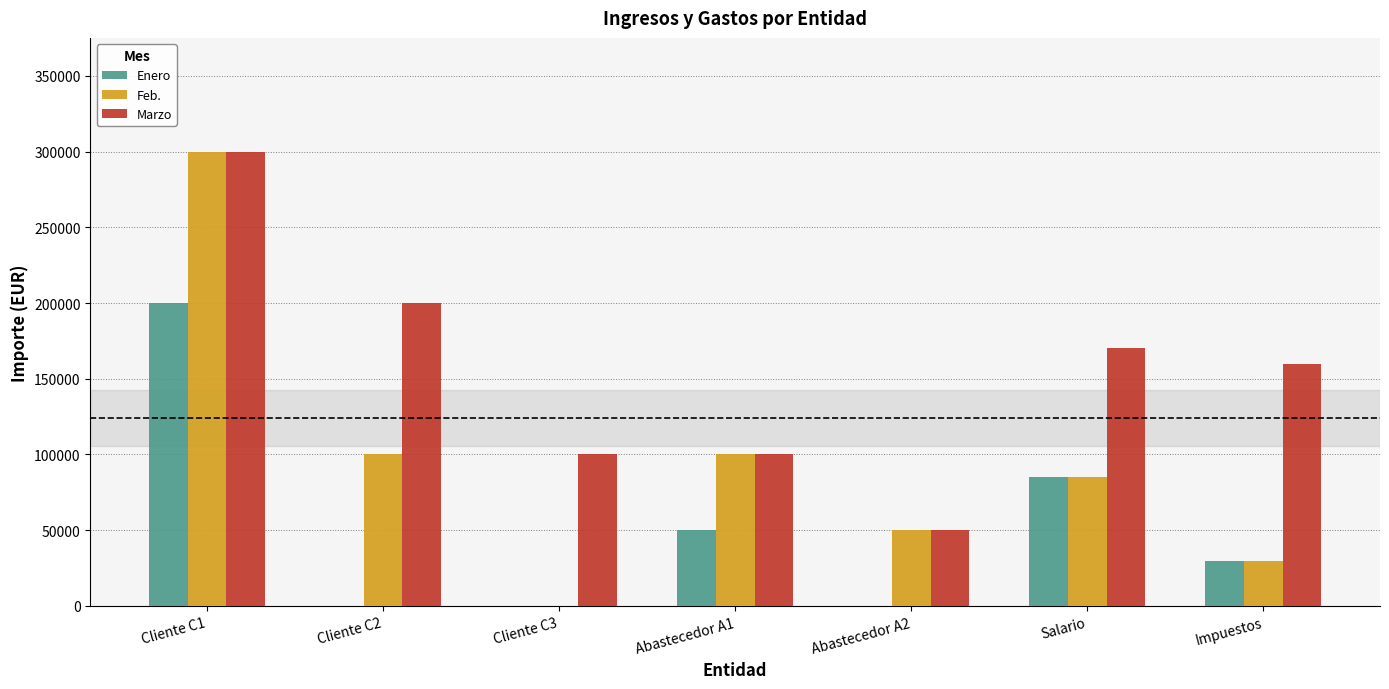

Reading right to left, extract all data points from this chart.

Enero: Impuestos=30000	Salario=85000	Abastecedor A2=0	Abastecedor A1=50000	Cliente C3=0	Cliente C2=0	Cliente C1=200000
Feb.: Impuestos=30000	Salario=85000	Abastecedor A2=50000	Abastecedor A1=100000	Cliente C3=0	Cliente C2=100000	Cliente C1=300000
Marzo: Impuestos=160000	Salario=170000	Abastecedor A2=50000	Abastecedor A1=100000	Cliente C3=100000	Cliente C2=200000	Cliente C1=300000